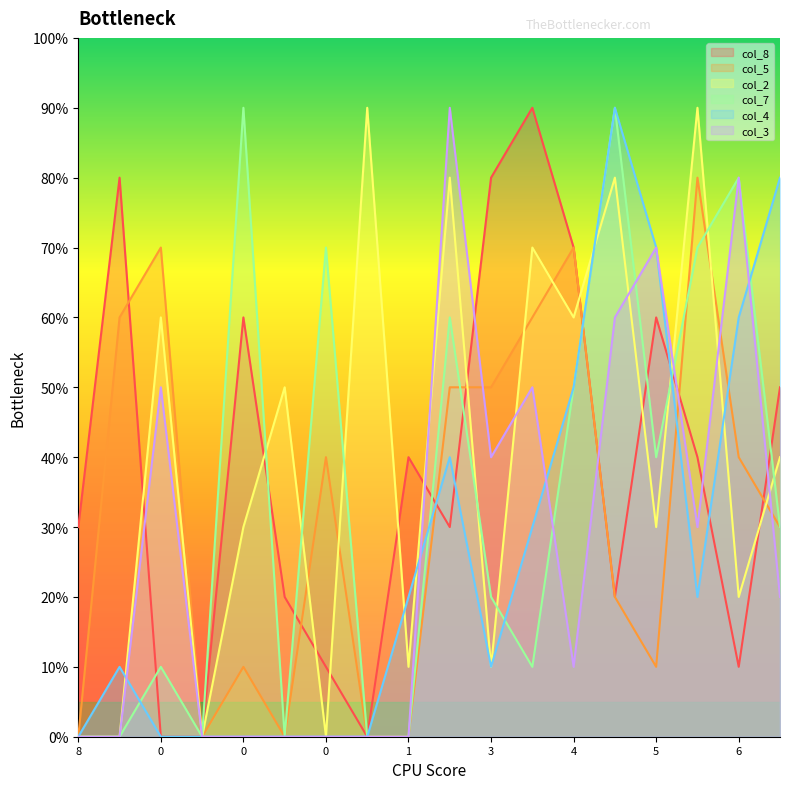

How many lines are shown in the chart?

6